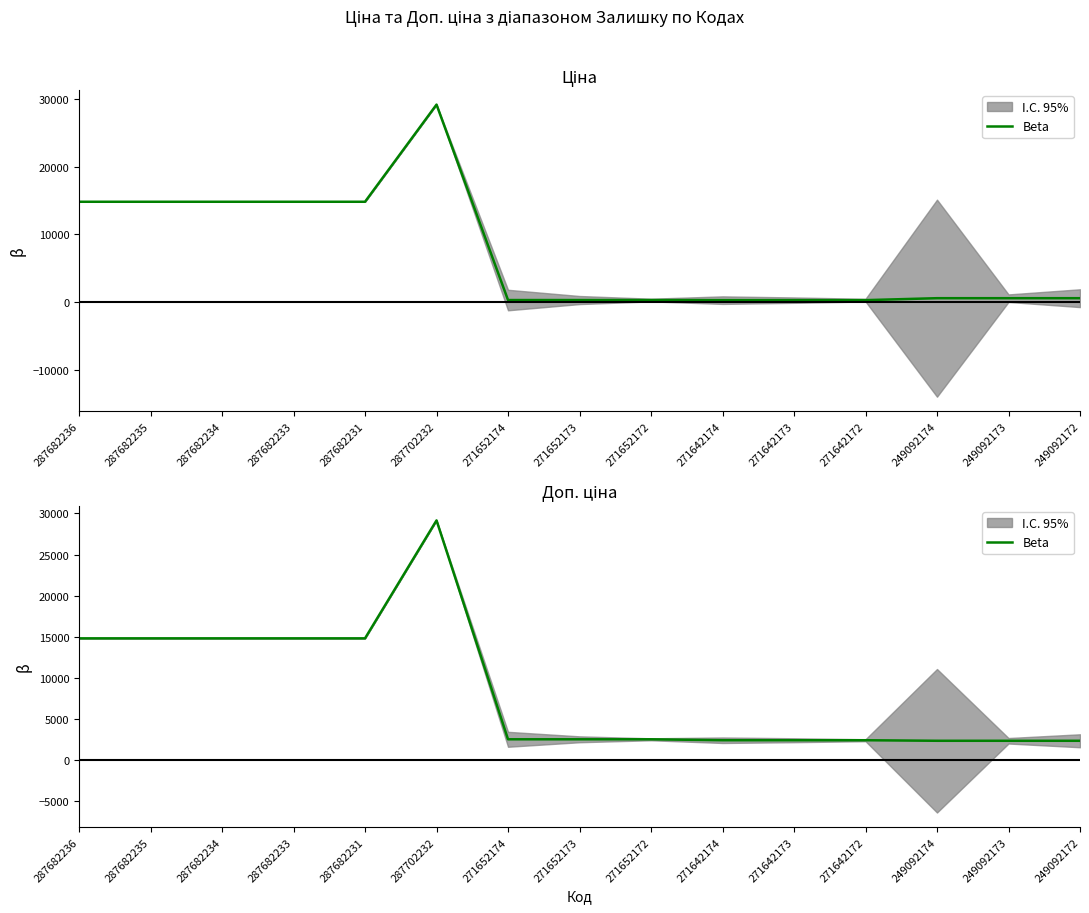

Reading right to left, what are all the values shown in this chart?

249092172=2366.5	249092173=2366.5	249092174=2366.5	271642172=2432.8	271642173=2432.8	271642174=2432.8	271652172=2546.4	271652173=2546.4	271652174=2546.4	287702232=29152.3	287682231=14817.6	287682233=14817.6	287682234=14817.6	287682235=14817.6	287682236=14817.6